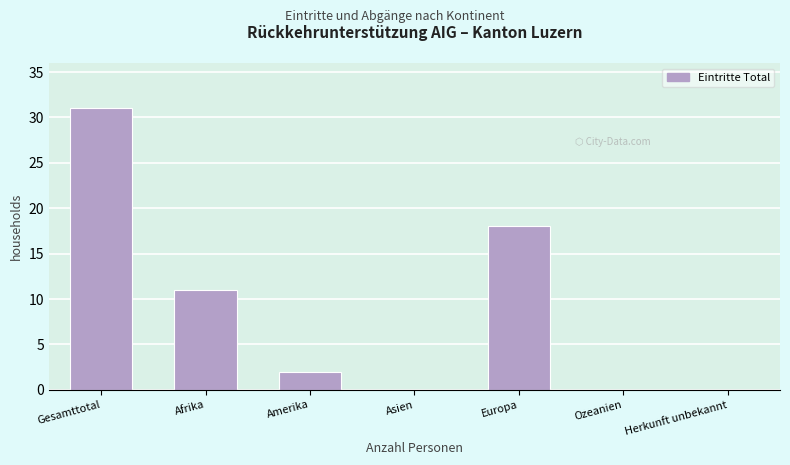

Reading right to left, list all the values displayed in this chart.

Herkunft unbekannt=0	Ozeanien=0	Europa=18	Asien=0	Amerika=2	Afrika=11	Gesamttotal=31